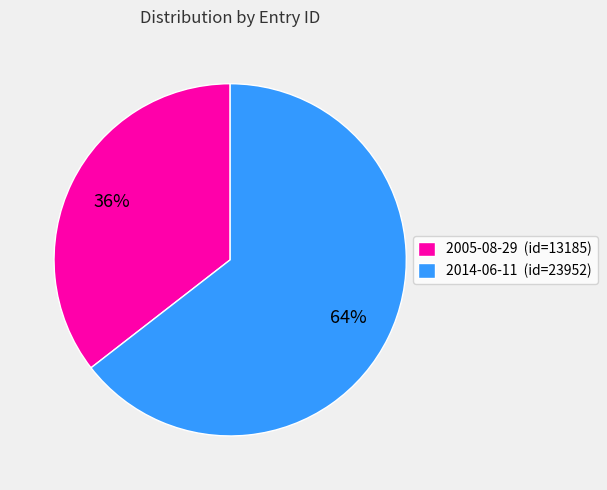

Is the sum of 2005-08-29 (id=13185) and 2014-06-11 (id=23952) greater than half?

Yes